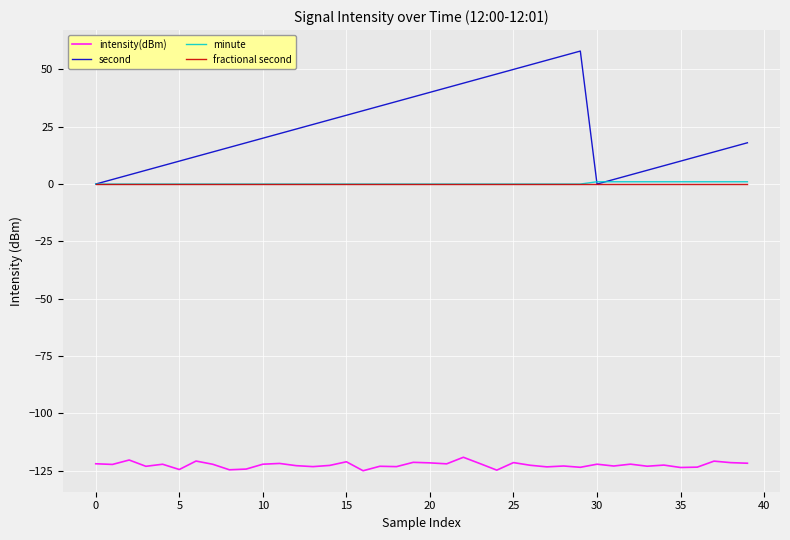

True or false: minute and intensity(dBm) intersect in this chart.

False